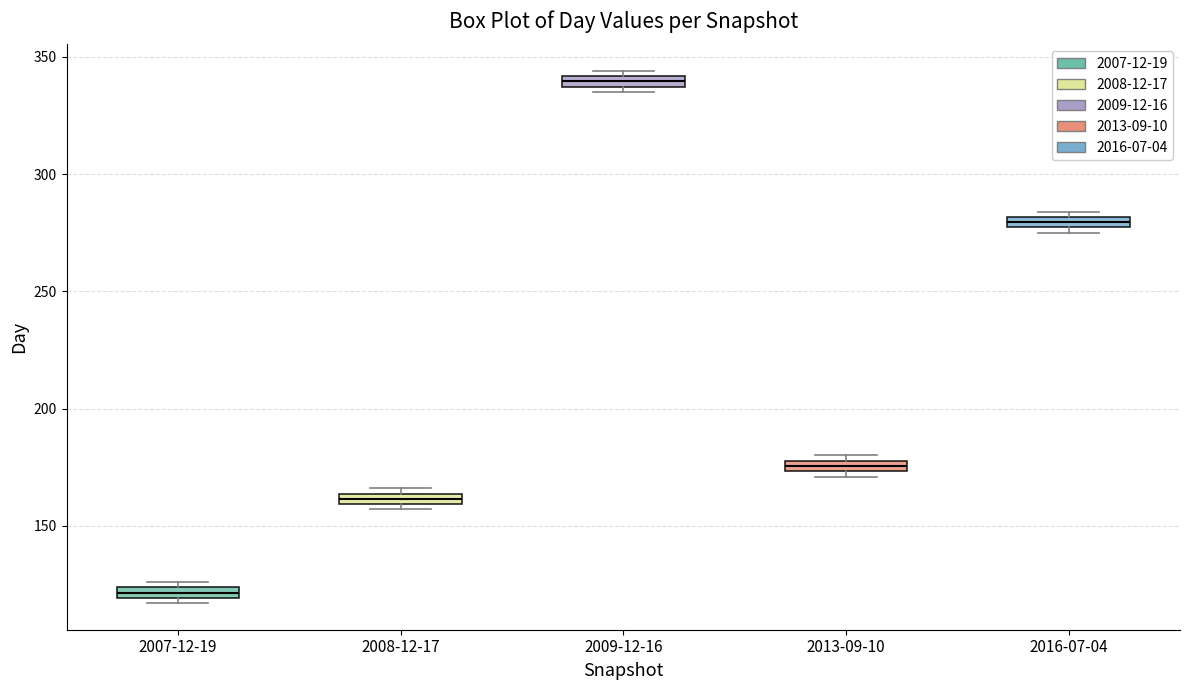

Where is the lower edge of the box for 2008-12-17 on the y-axis? The values are not printed on the chart, so give them approximately, as read against the axis.

160